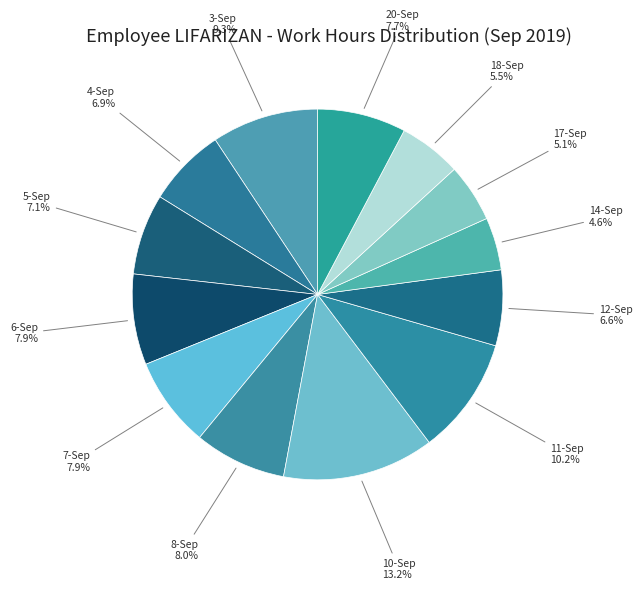

What percentage is NOT represented by 12-Sep?

93.4%